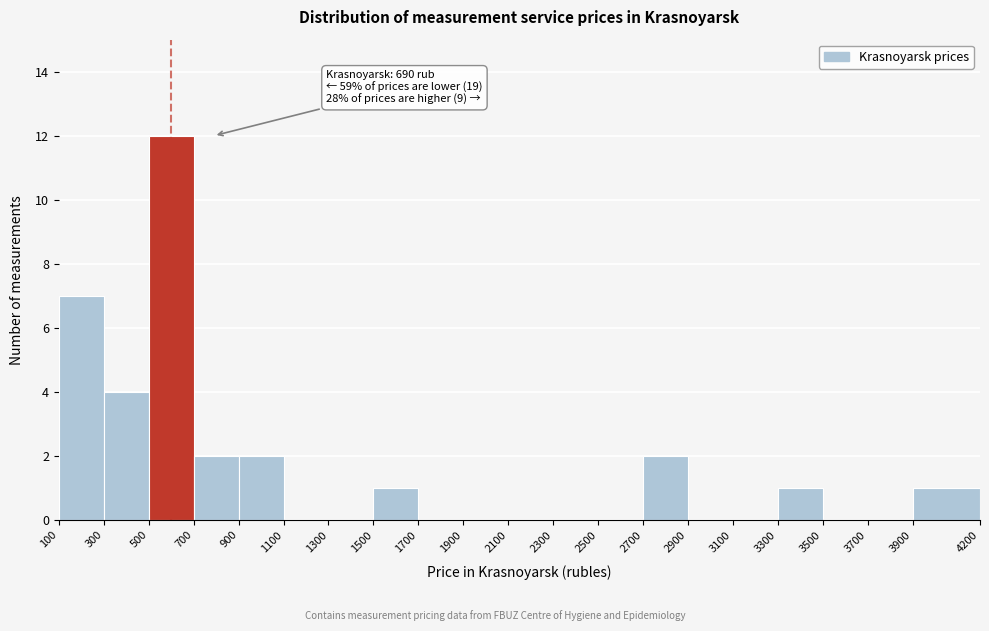

Which range on the x-axis has the tallest bar?

500 to 700